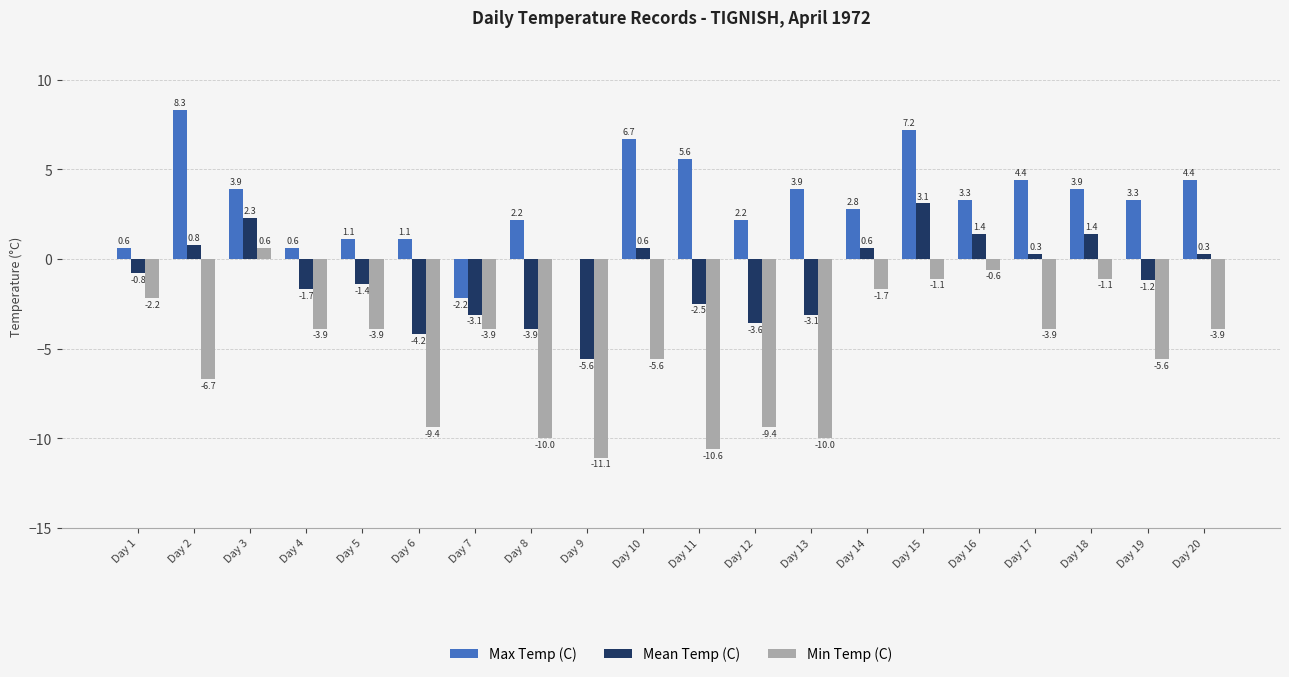

What is the sum of all Min Temp (C) values?

-104.0